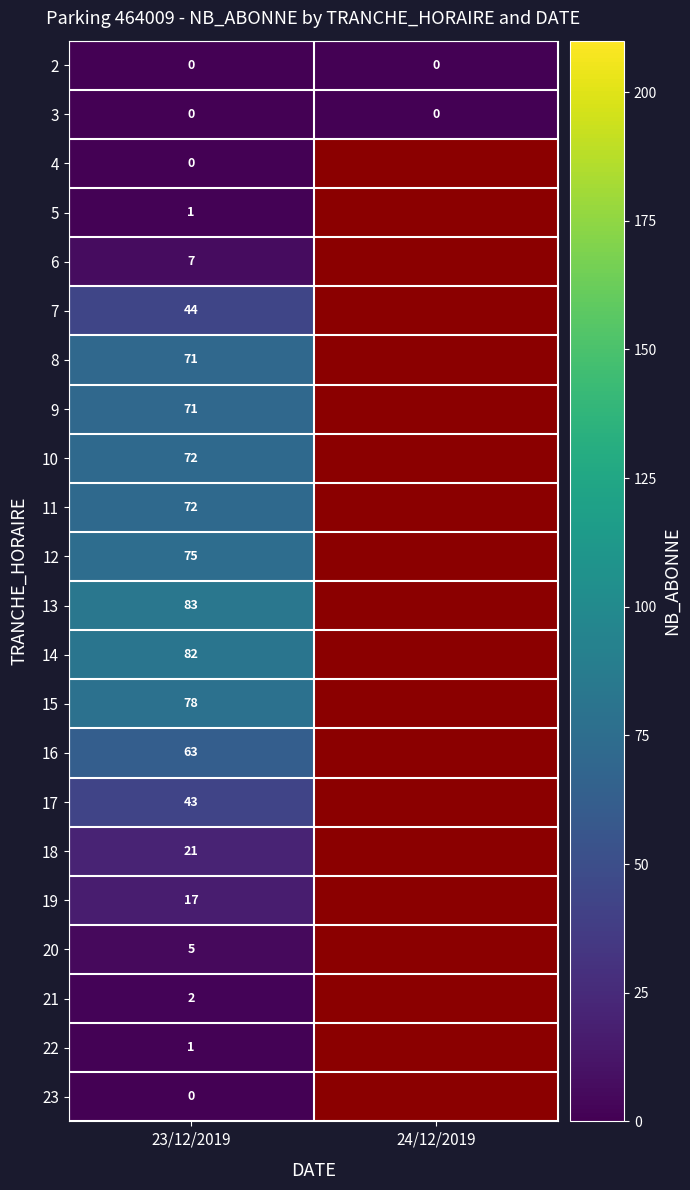

What is the difference between the highest and lowest values at 23/12/2019?

83